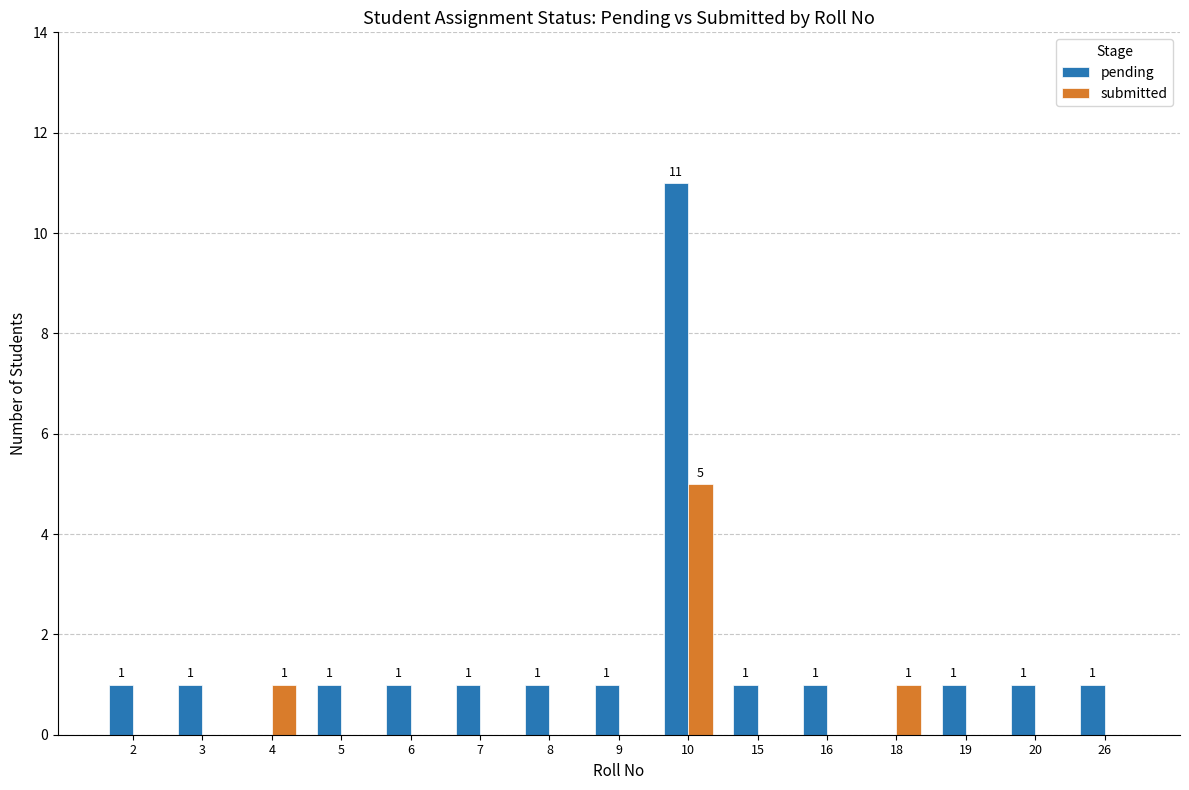

Count the number of categories in the chart.

15